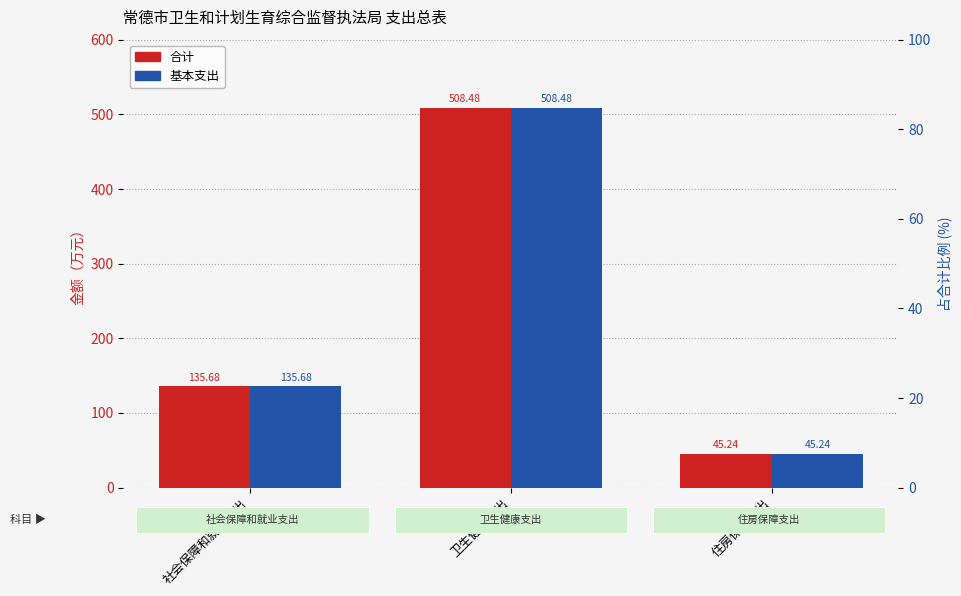

What is the label of the 1st bar from the right?

住房保障支出